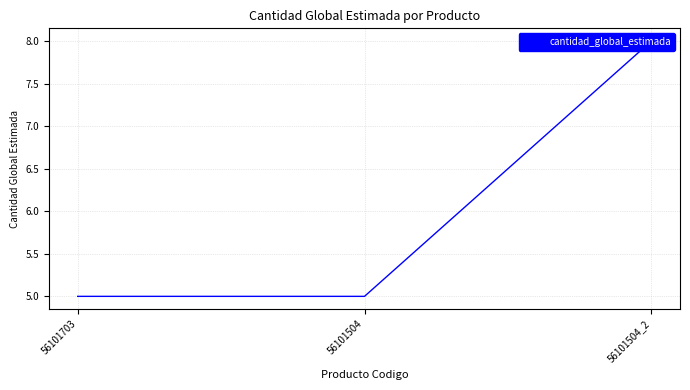

What is the difference between the maximum and minimum values?

3